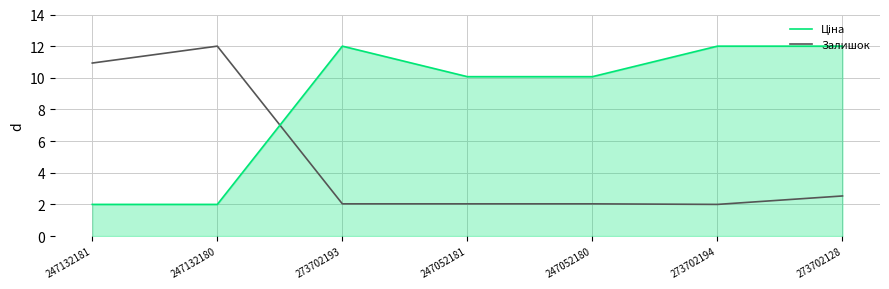

True or false: Залишок has a value of 0.6 at 273702193.

False